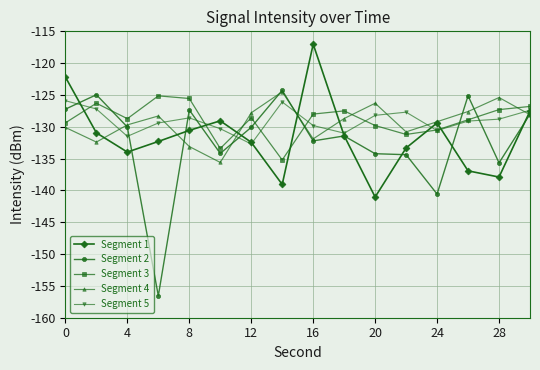

True or false: Segment 1 and Segment 5 intersect in this chart.

True